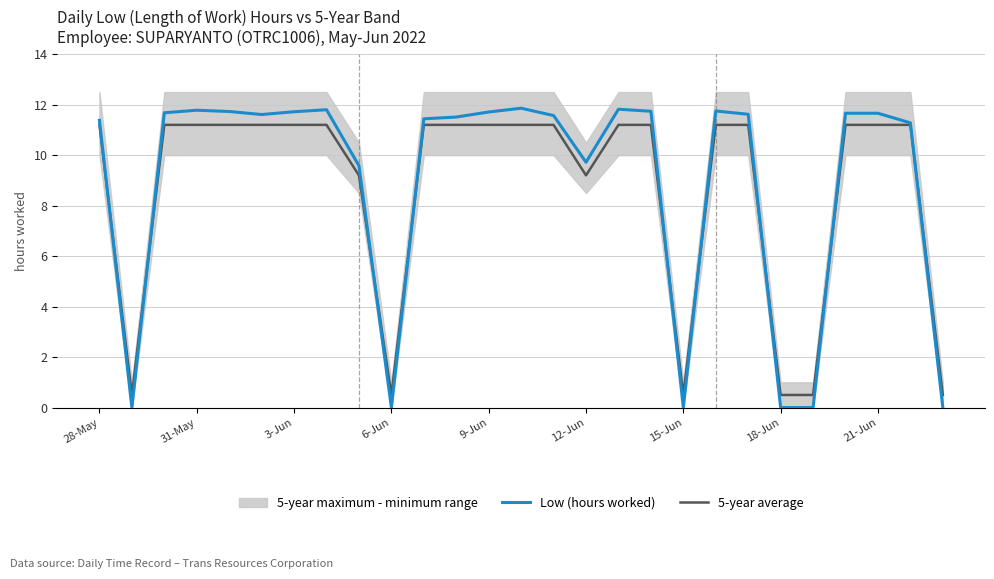

How many categories are shown in the chart?

27